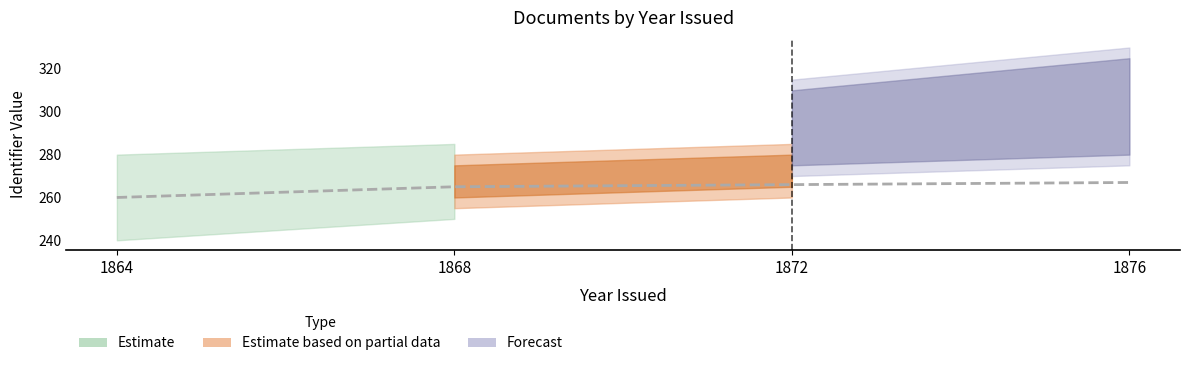

True or false: the data has more than 2 interior local peaks.

False